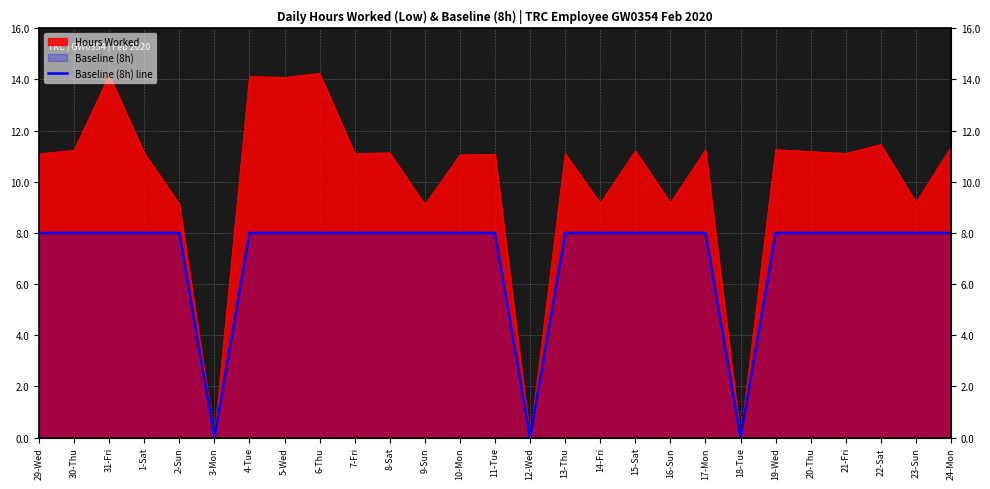

True or false: there are more than 0 points higher than both neighbors.

False